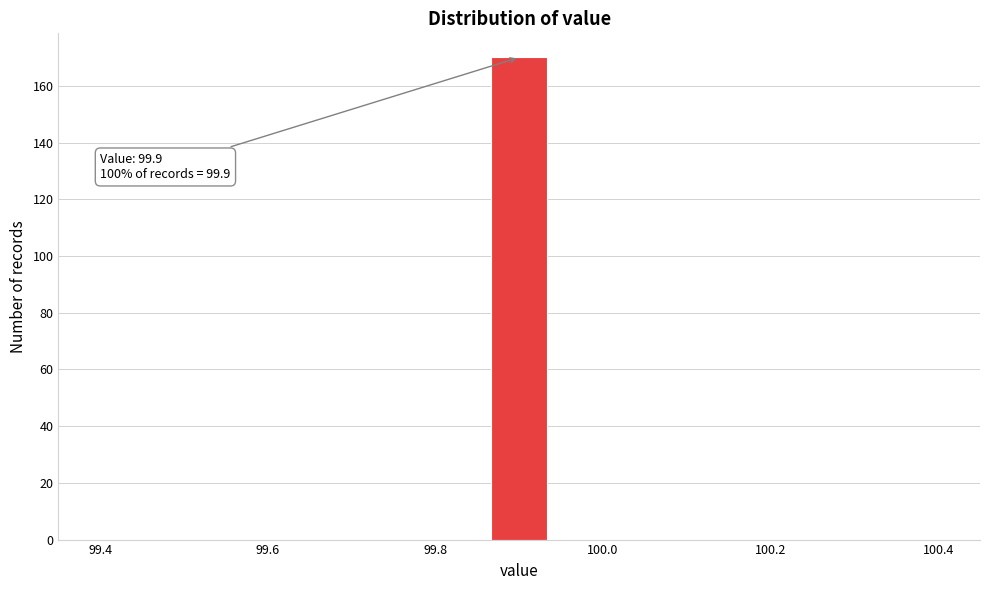

Read against the x-axis, roughly where is the centre of the tallest bar?

99.90